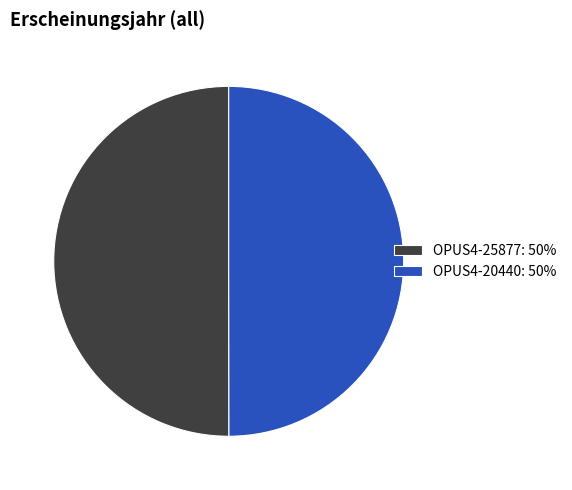

Approximately how many times larger is the value at OPUS4-25877 compared to OPUS4-20440?

1.0